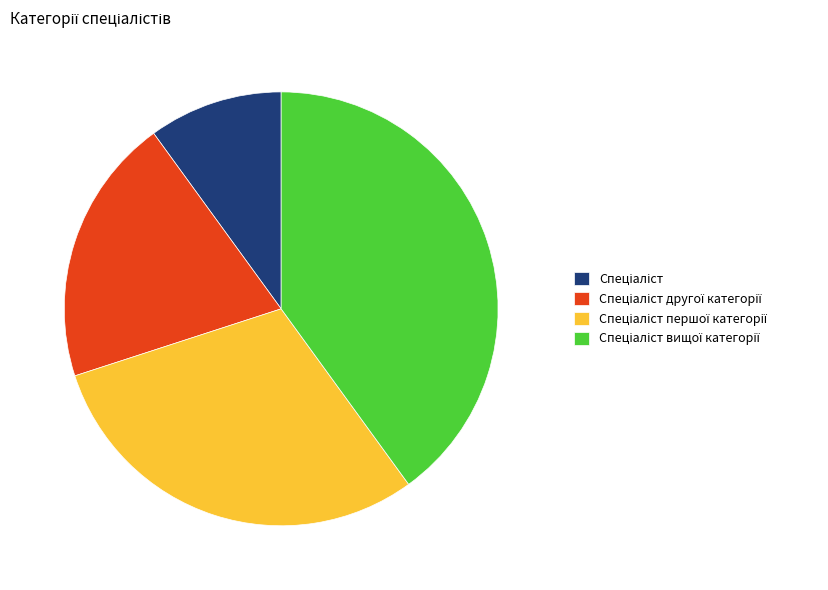

Is there any slice that represents more than half of the pie?

No